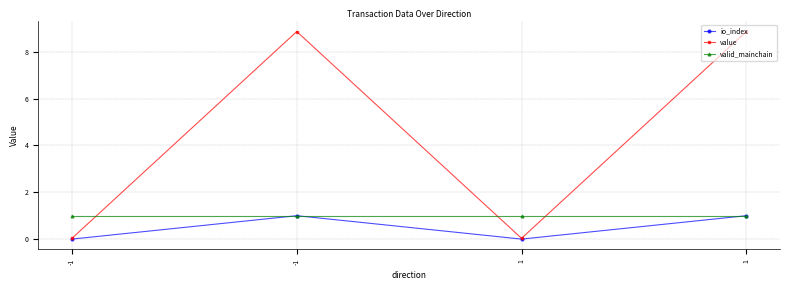

Is it true that io_index equals 1.0 at -1?

True